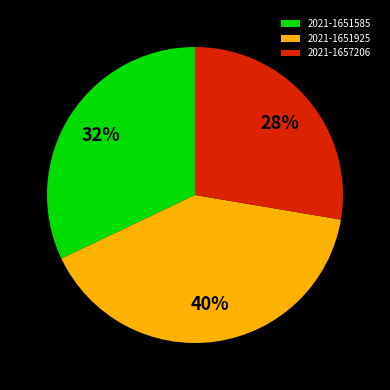

How many slices are in this pie chart?

3